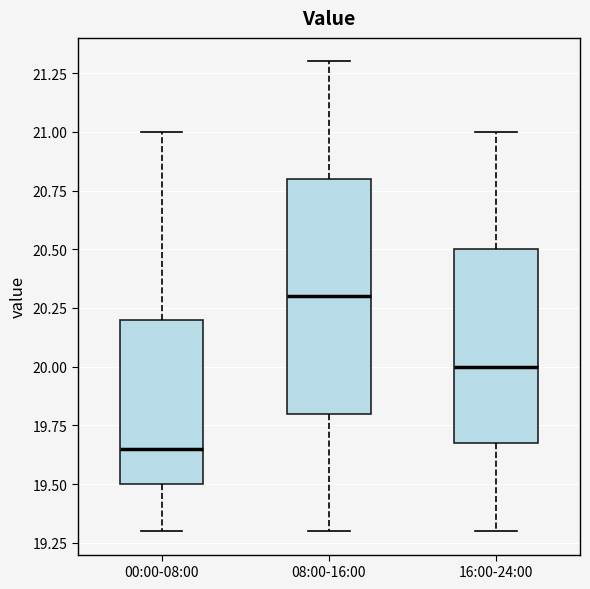

Where does the upper whisker of the box for 16:00-24:00 end on the y-axis? The values are not printed on the chart, so give them approximately, as read against the axis.

21.00